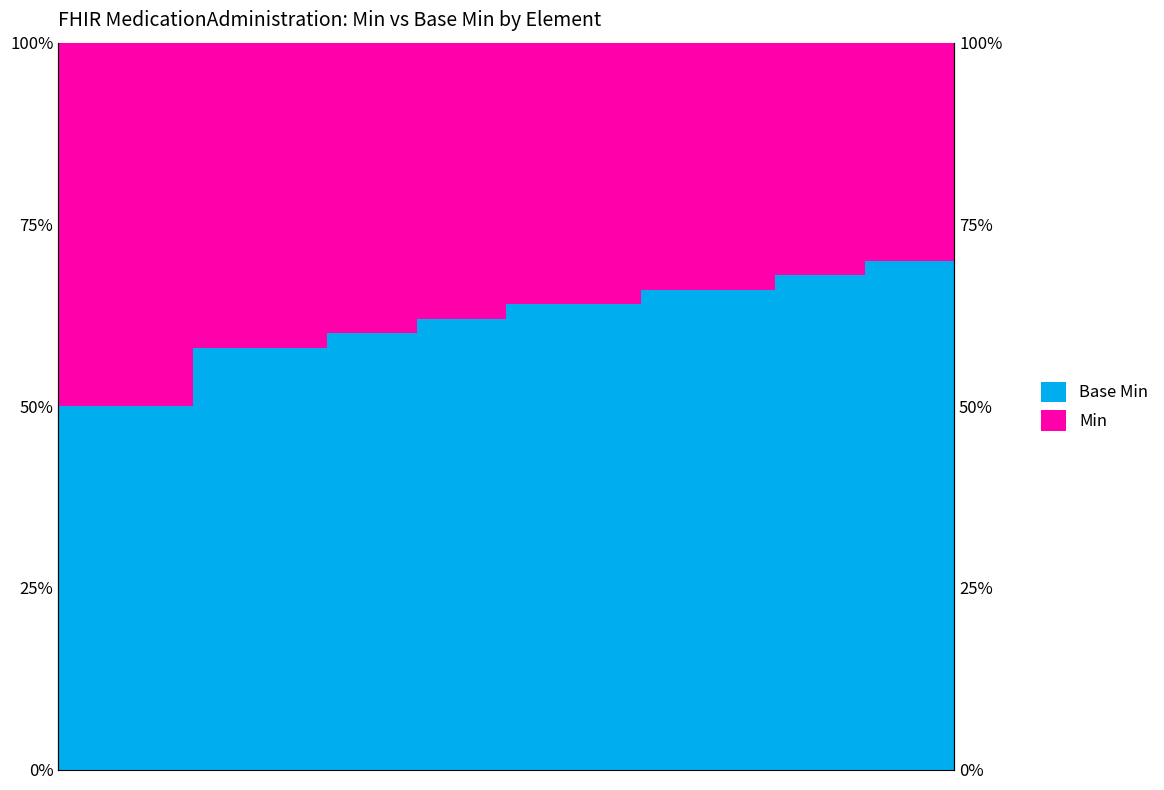

Rank the categories by Min value from lowest to highest.

18, 19, 16, 17, 13, 14, 15, 10, 11, 12, 8, 9, 6, 7, 3, 4, 5, 0, 1, 2